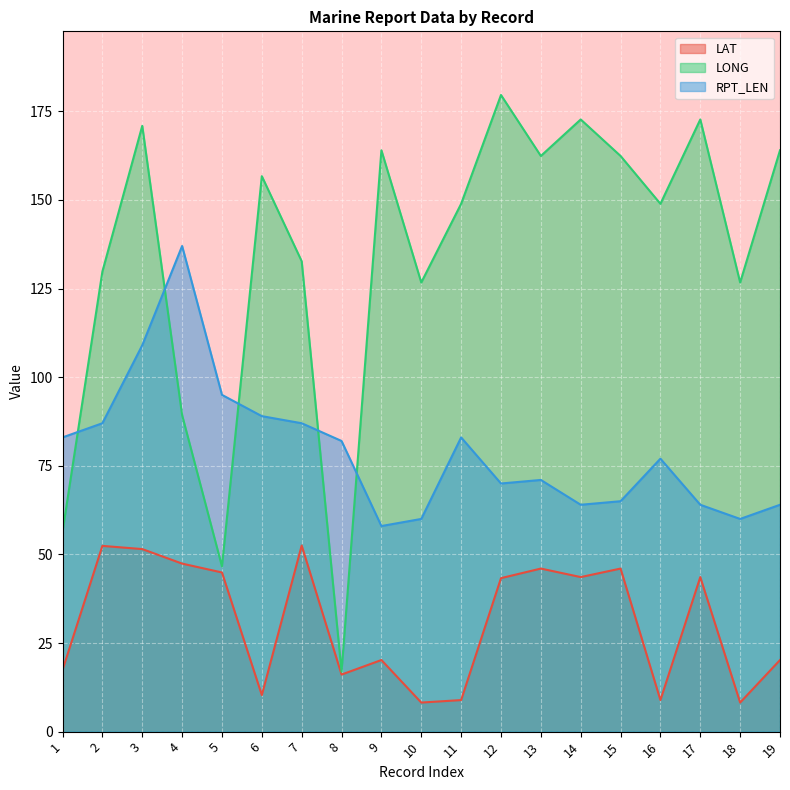

Rank the categories by LONG value from lowest to highest.

8, 5, 1, 4, 10, 18, 2, 7, 11, 16, 6, 13, 15, 9, 19, 3, 14, 17, 12